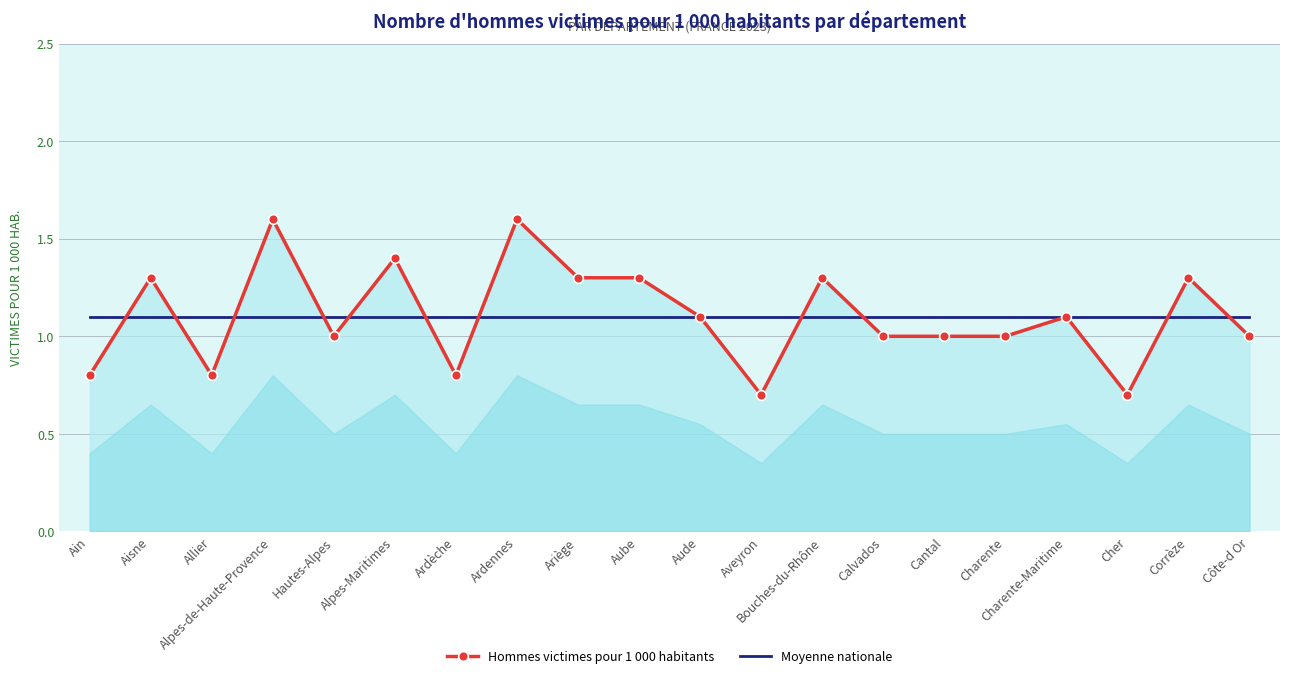

What are all the series names shown in the legend?

Hommes victimes pour 1 000 habitants, Moyenne nationale